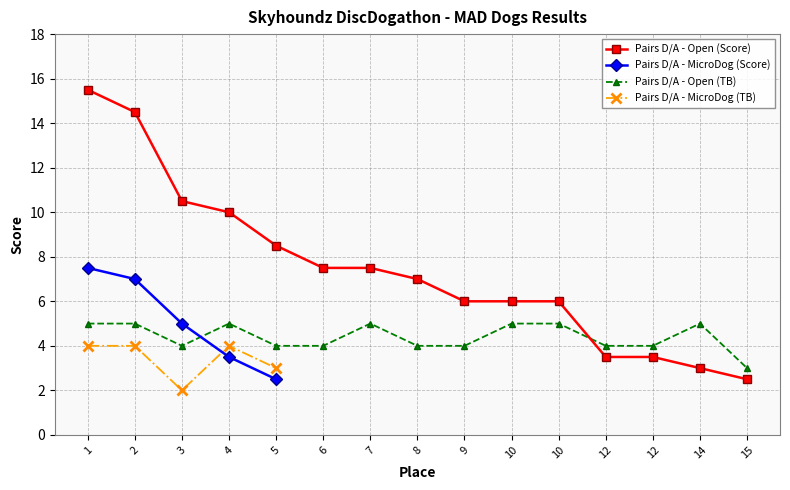

Does the chart display data point markers on the line(s)?

Yes